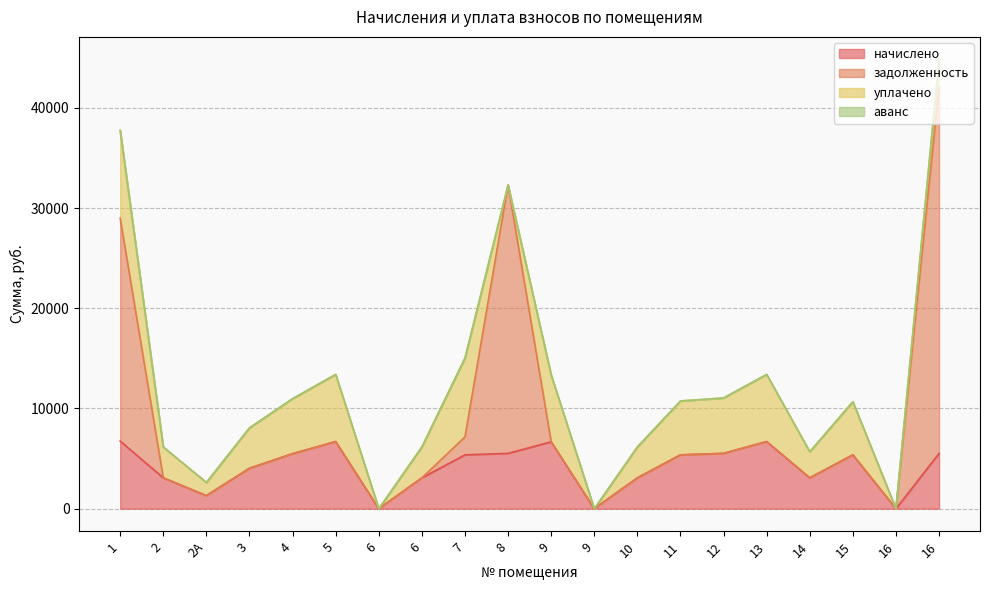

Between 9 and 2, which is larger?

9